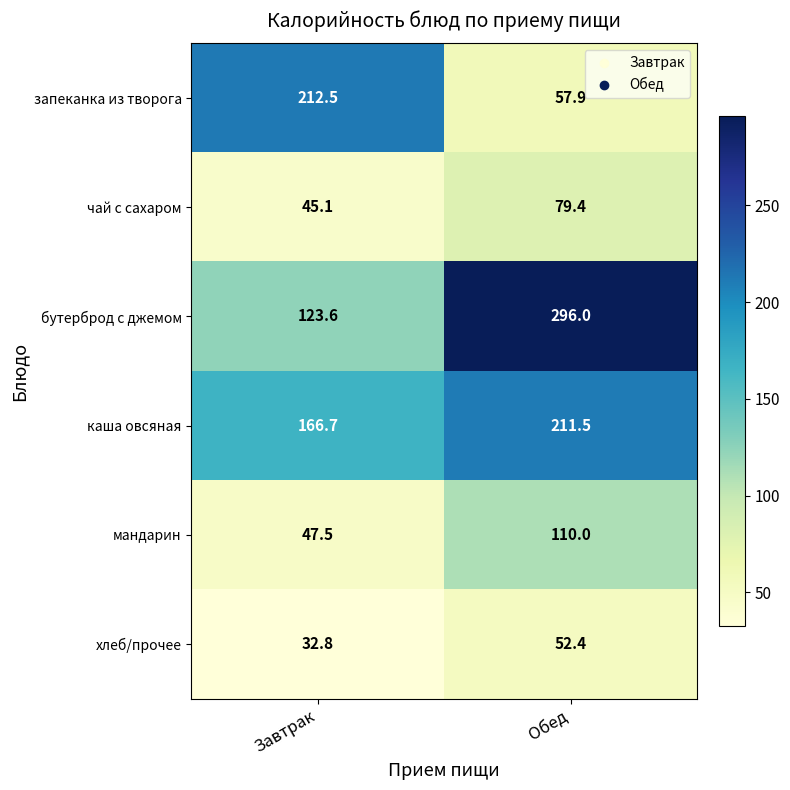

At how many categories does at least one series exceed 269?

1